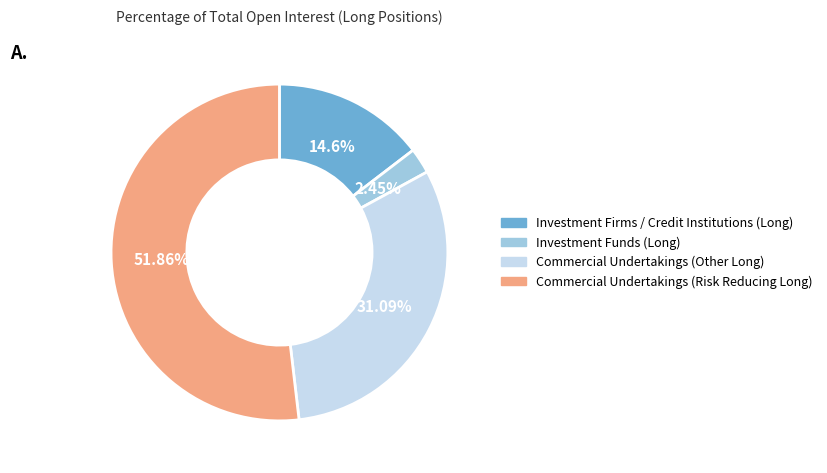

What is the smallest slice in the pie chart?

Investment Funds (Long)